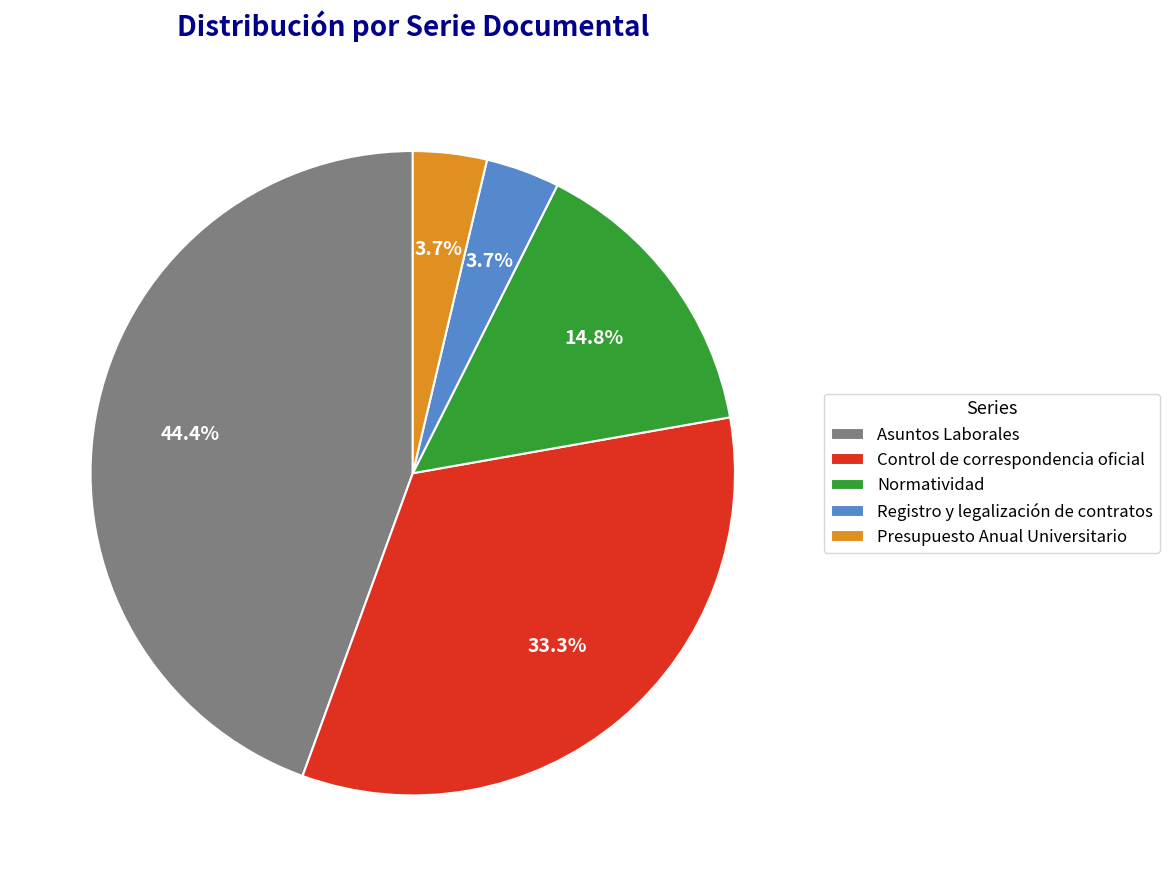

Does any single category account for the majority?

No